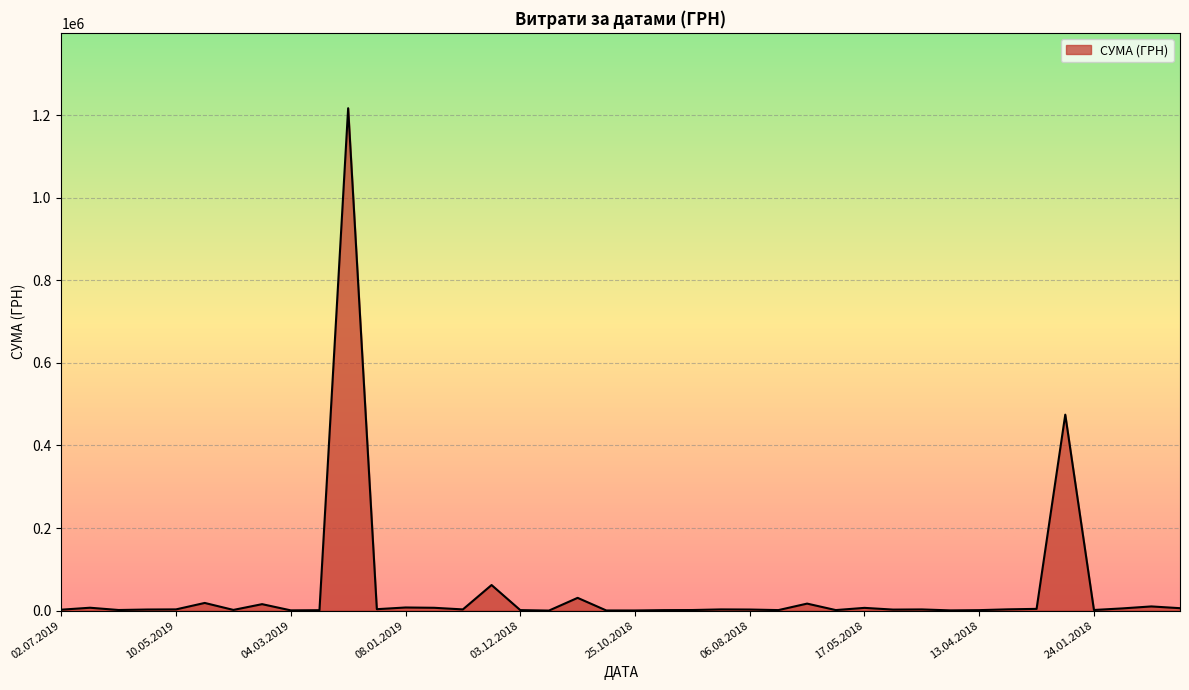

What is the maximum value shown in the chart?

1216796.4